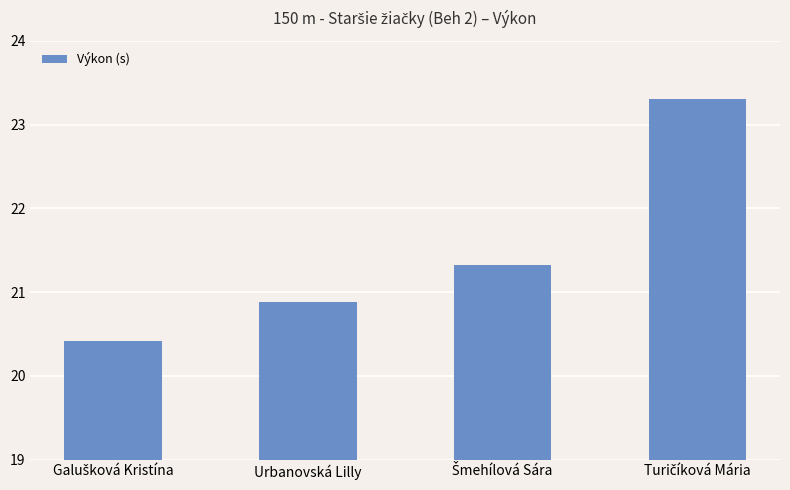

What is the difference between the maximum and second lowest values?

2.4